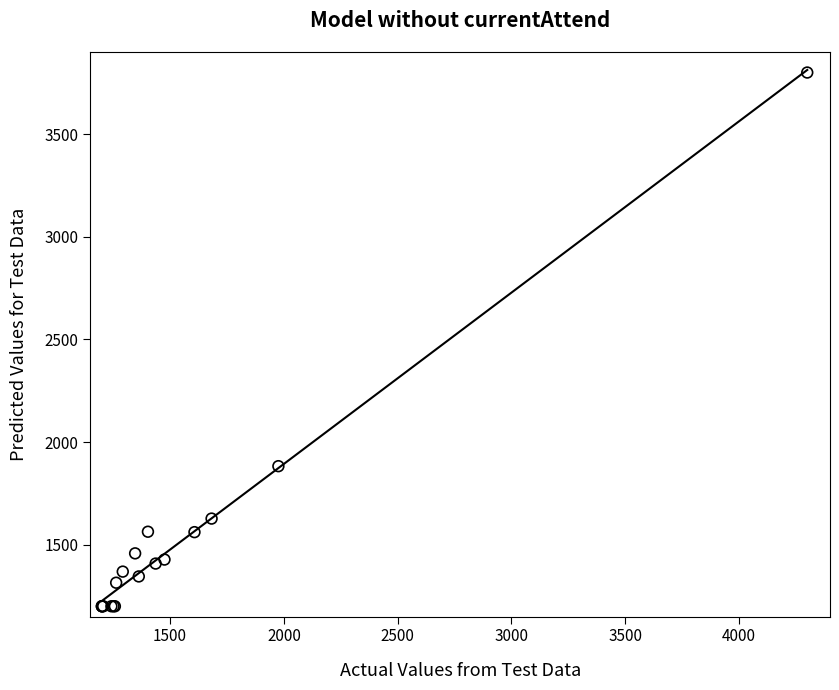

What Y value in the scatter plot is closest to 2500?

1882.4